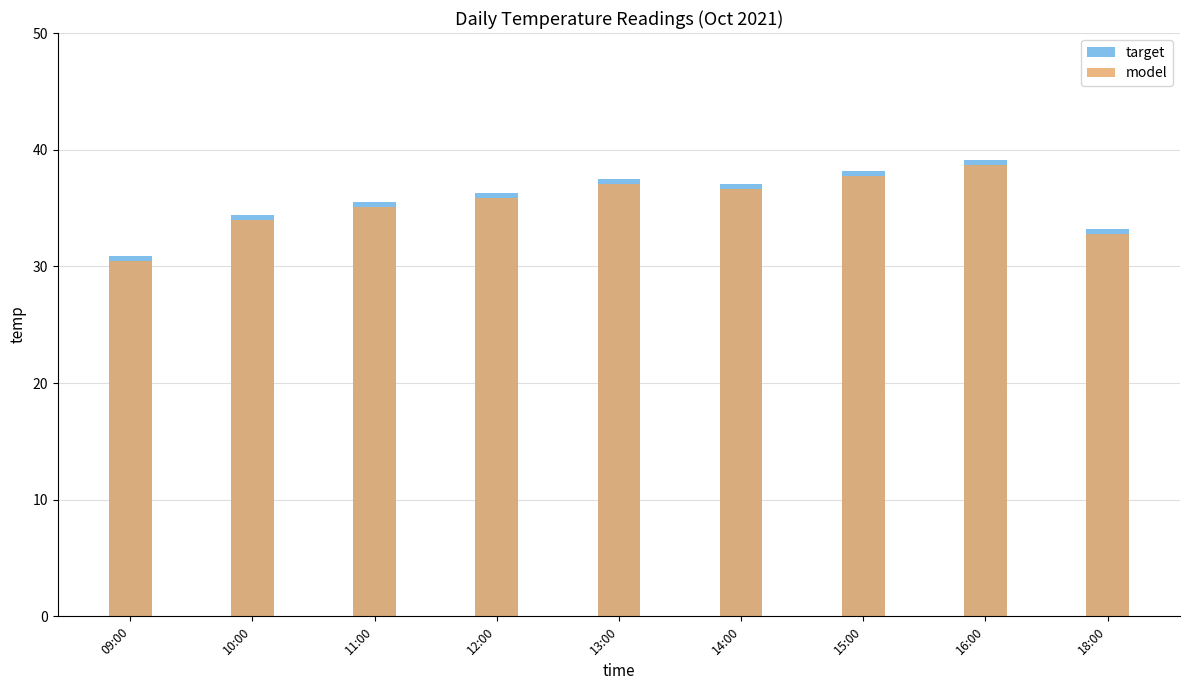

Reading left to right, list all the values displayed in this chart.

target: 30.9	34.4	35.5	36.3	37.5	37.0	38.2	39.1	33.2
model: 30.4	34.0	35.1	35.9	37.1	36.6	37.8	38.7	32.8